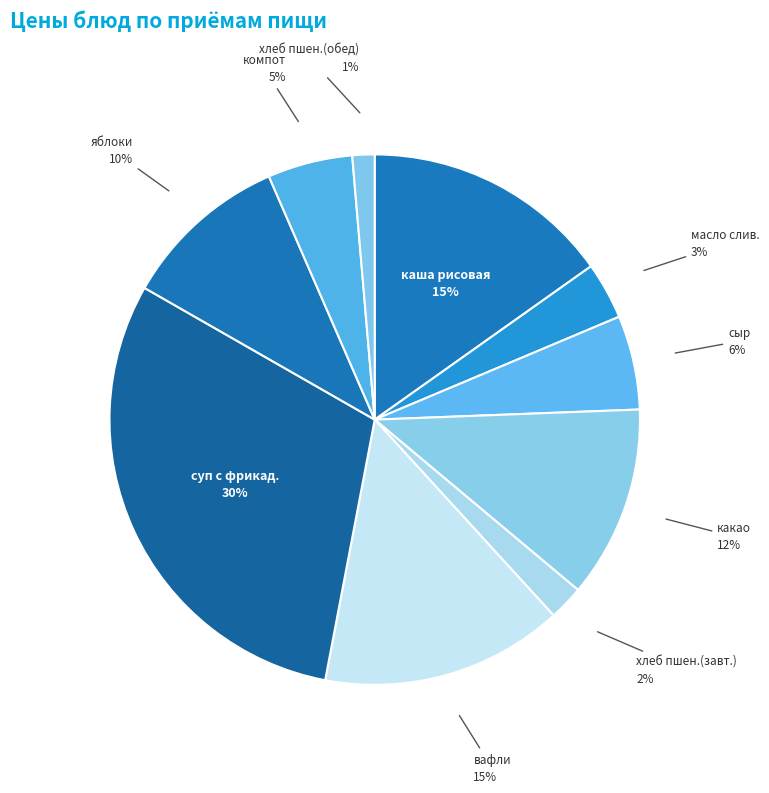

Is there any slice that represents more than half of the pie?

No